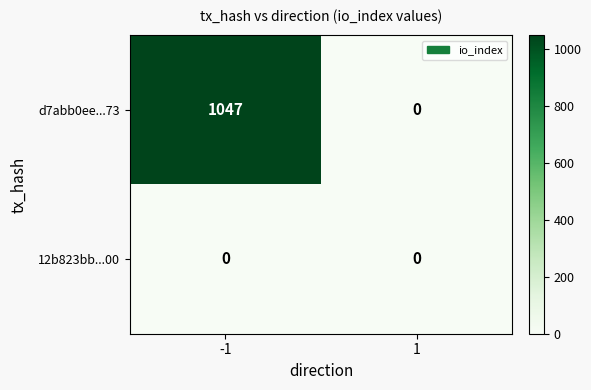

List the series in order of their overall mean, lowest first.

12b823bb...00, d7abb0ee...73